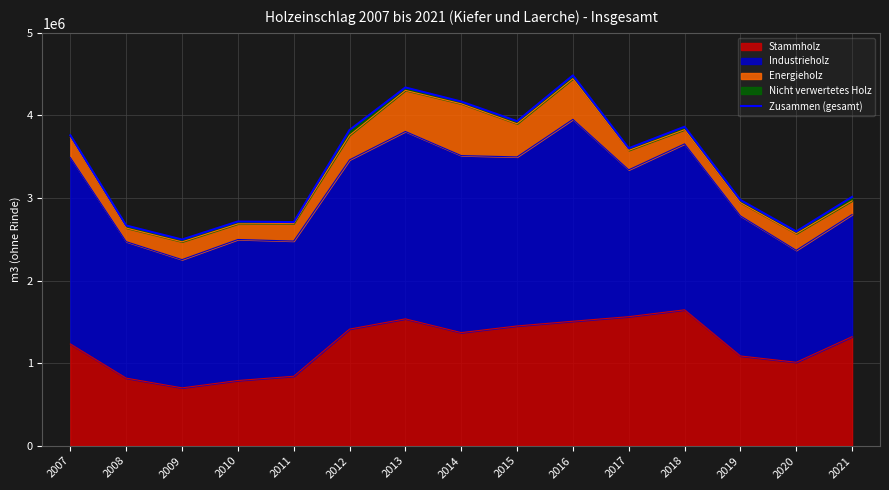

Is it true that the value at 2011 is 1687712.9?

False